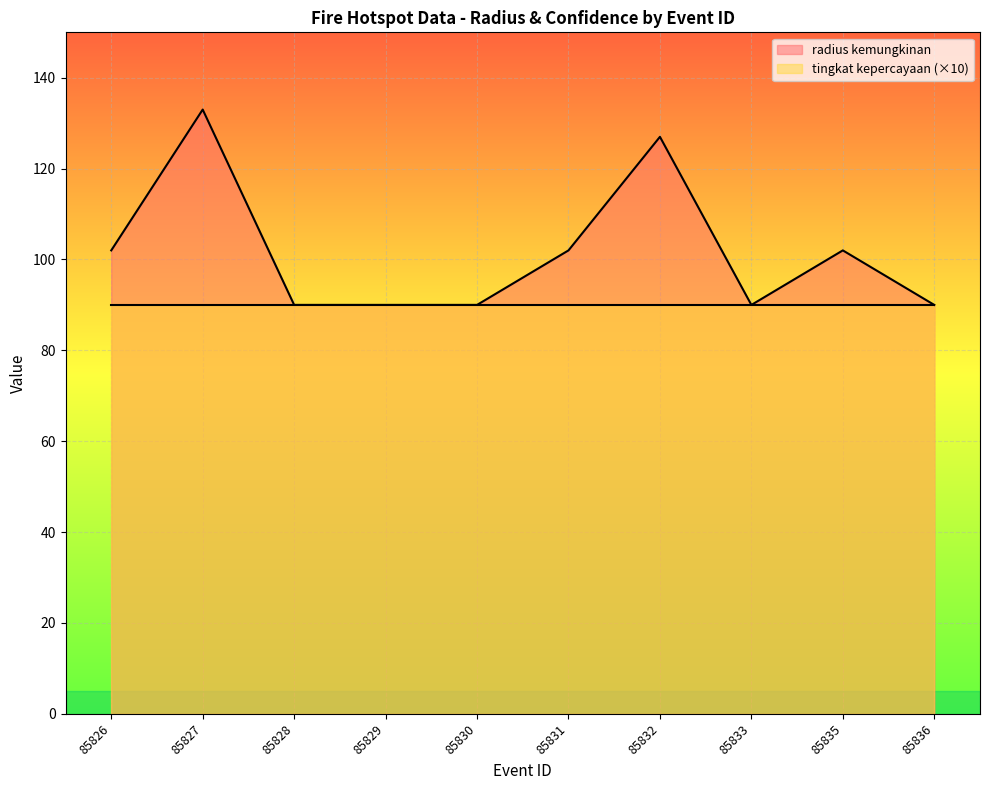

Reading left to right, transcribe all the data shown in this chart.

102	133	90	90	90	102	127	90	102	90